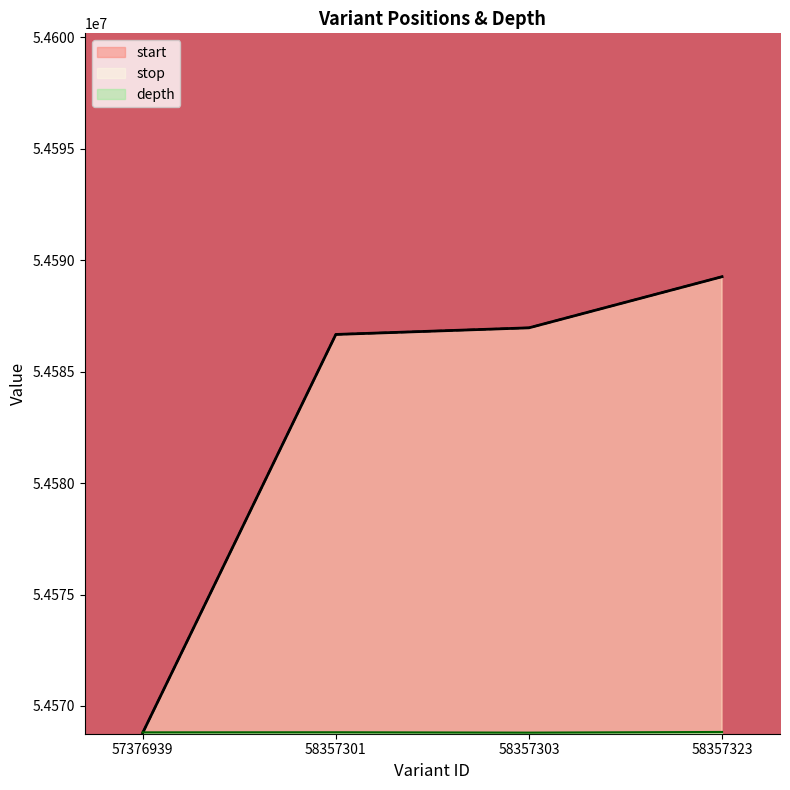

Reading left to right, transcribe all the data shown in this chart.

start: 57376939=54568795	58357301=54586667	58357303=54586964	58357323=54589258
stop: 57376939=54568796	58357301=54586668	58357303=54586965	58357323=54589259
depth: 57376939=54568816	58357301=54568820	58357303=54568804	58357323=54568833